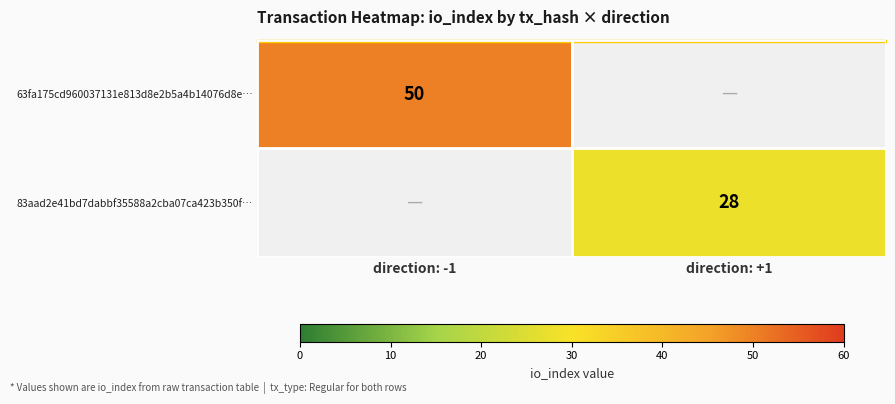

The value of 63fa175cd960037131e813d8e2b5a4b14076d8e… at direction: -1 is 50. True or false?

True